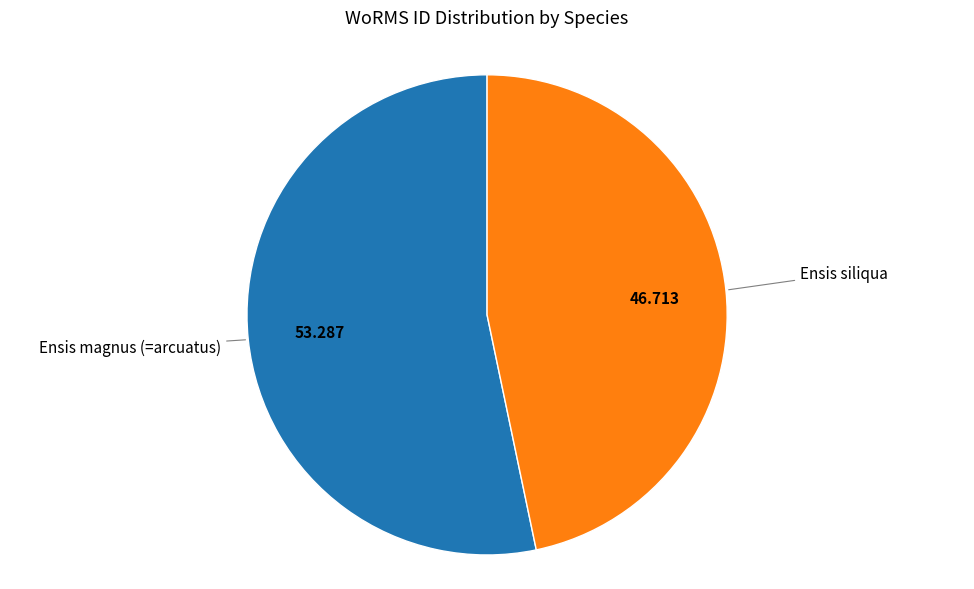

Does any single category account for the majority?

Yes